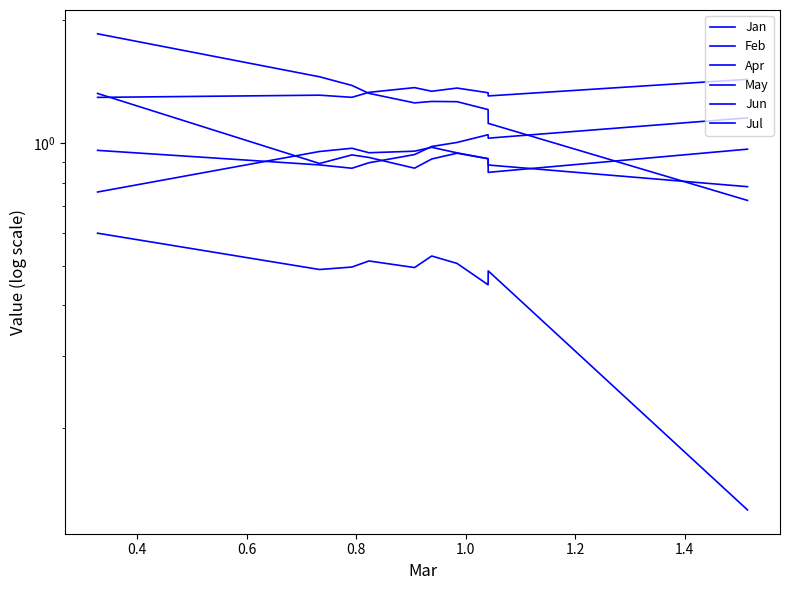

What is the average value of the Jan series?

1.3